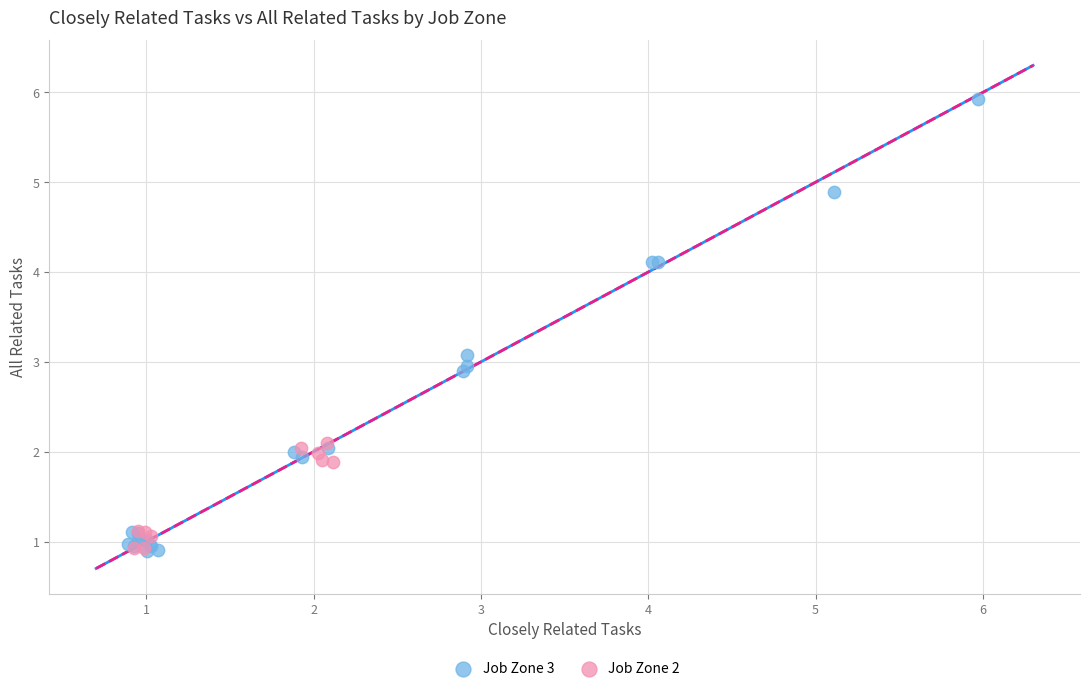

Which series has the widest spread of Y values?

Job Zone 3